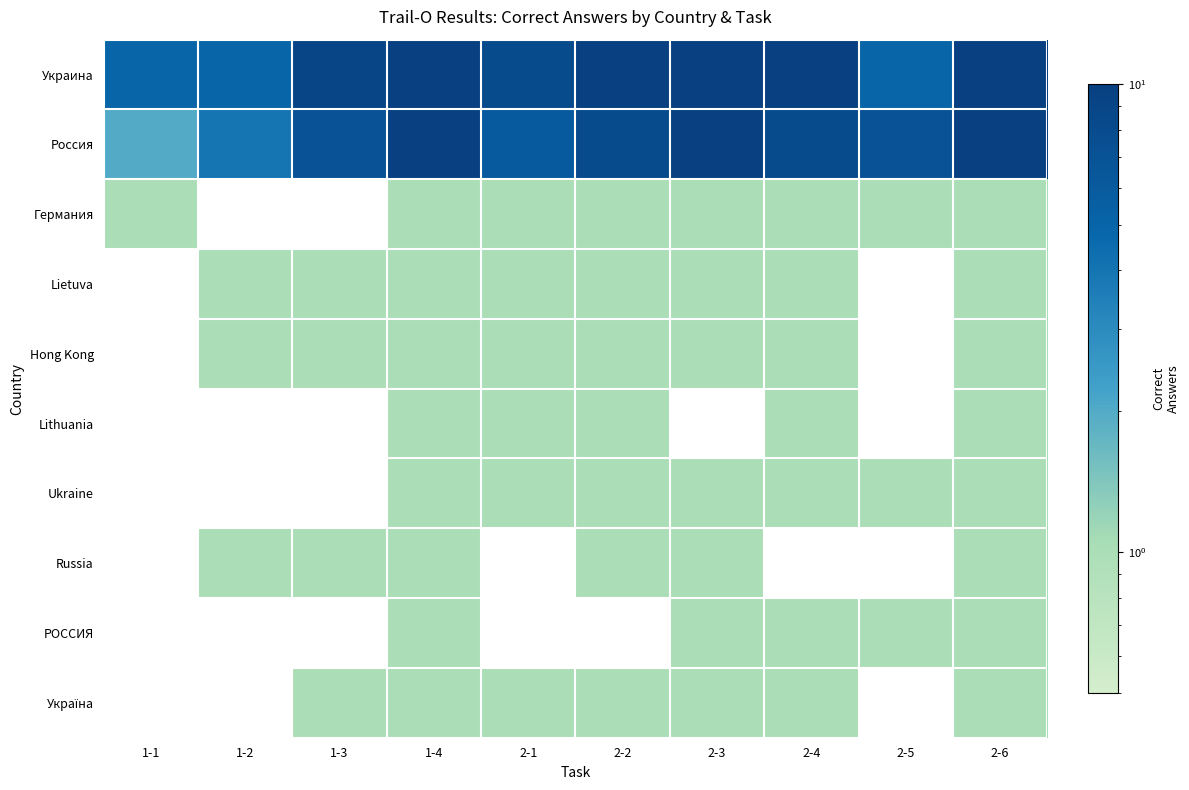

Which series has the largest total across all categories?

Украина